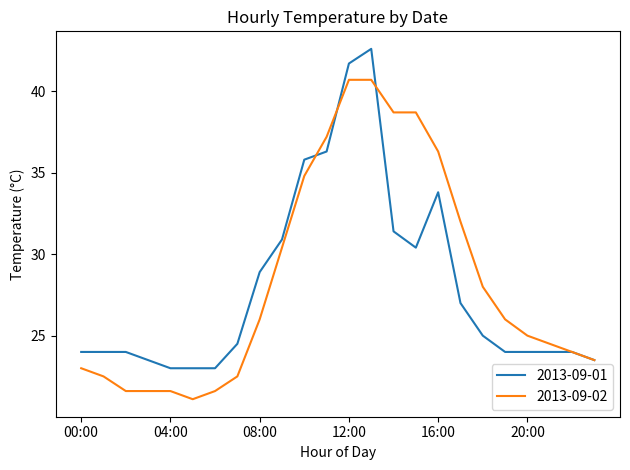

Rank the series by their maximum value, from lowest to highest.

2013-09-02, 2013-09-01